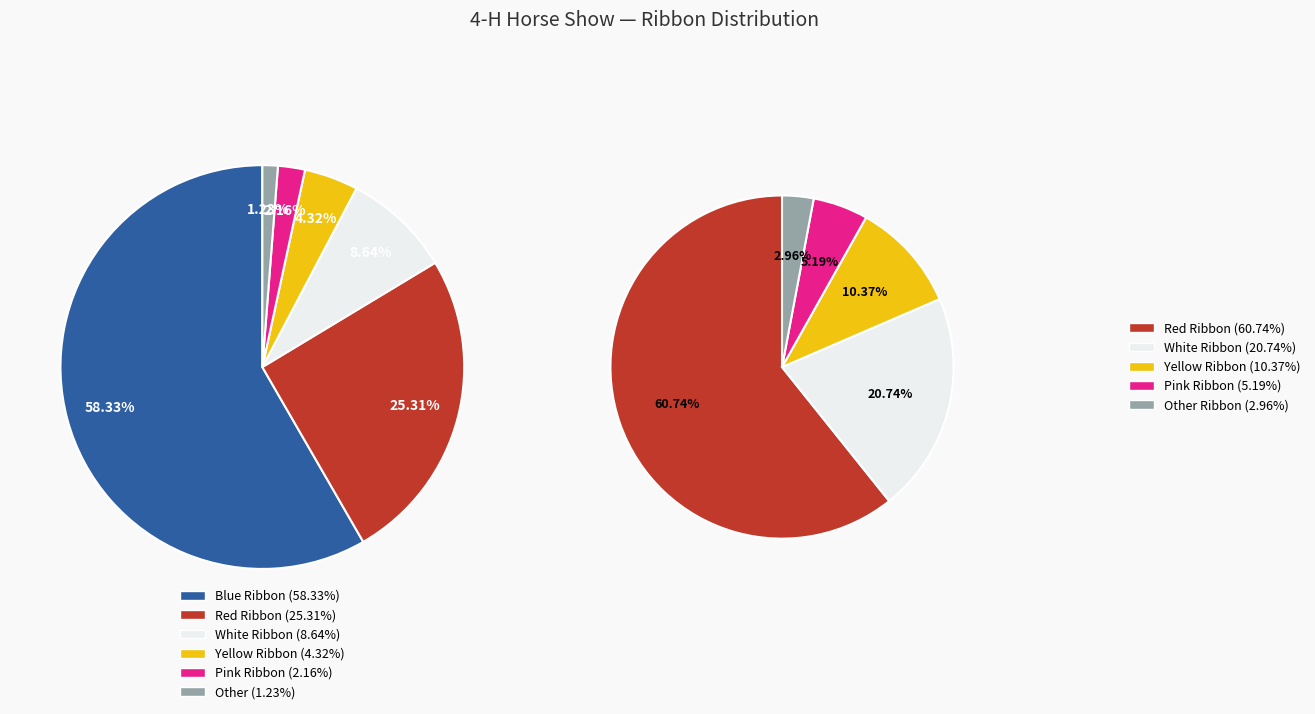

What is the total percentage of Pink and Other?

3.4%